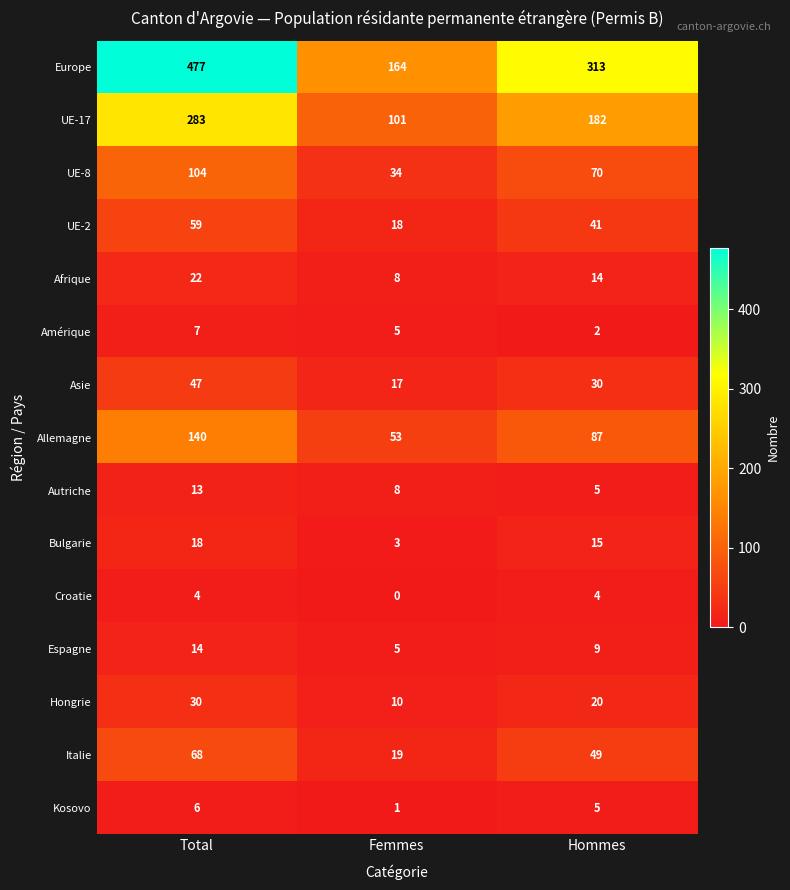

Is it true that Europe equals 164 at Femmes?

True